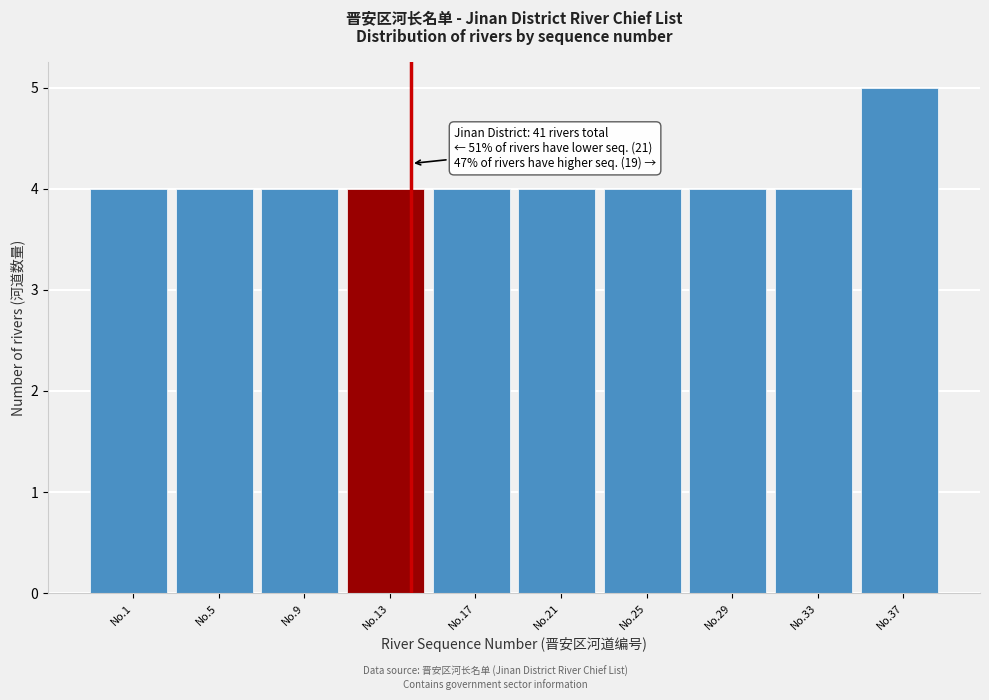

Reading right to left, transcribe all the data shown in this chart.

No.37=5	No.33=4	No.29=4	No.25=4	No.21=4	No.17=4	No.13=4	No.9=4	No.5=4	No.1=4